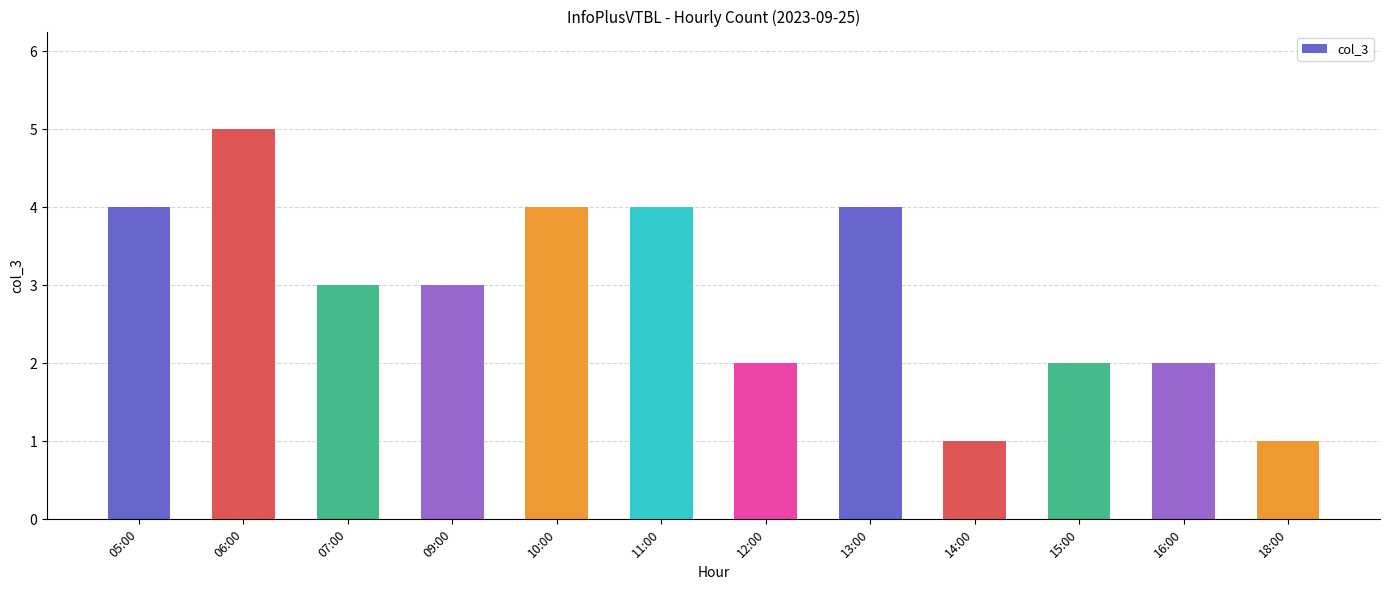

At which label does the data first exceed 3?

05:00